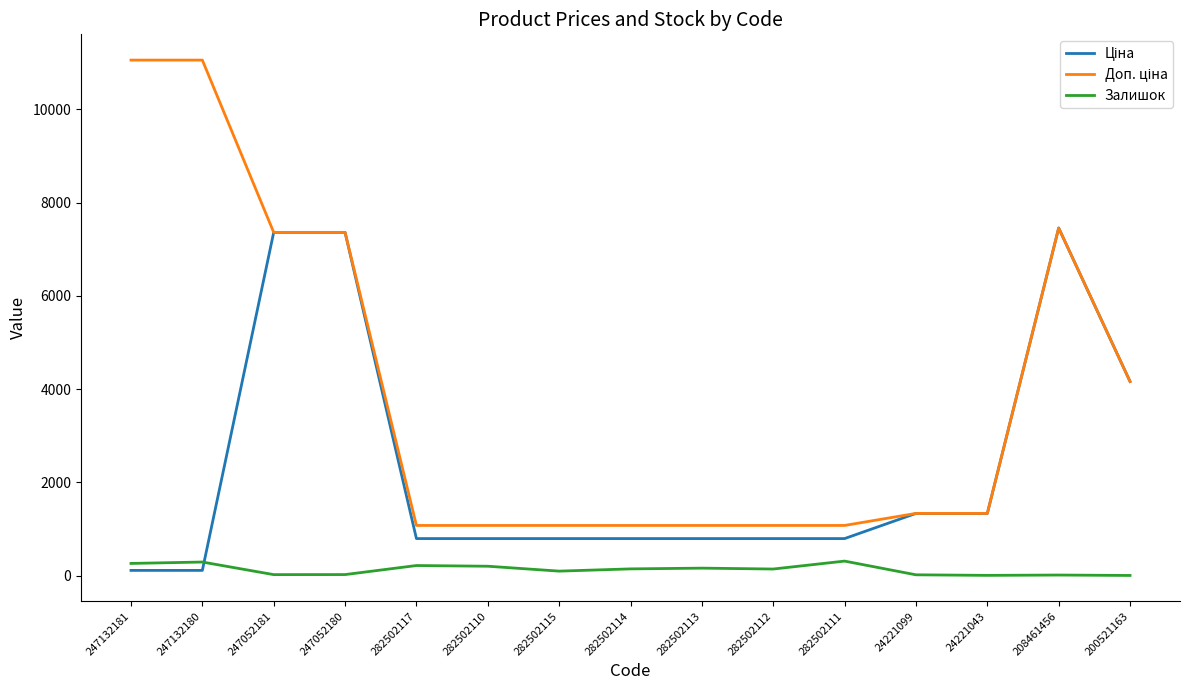

The Залишок series shows 20.0 at 247052181. True or false?

True